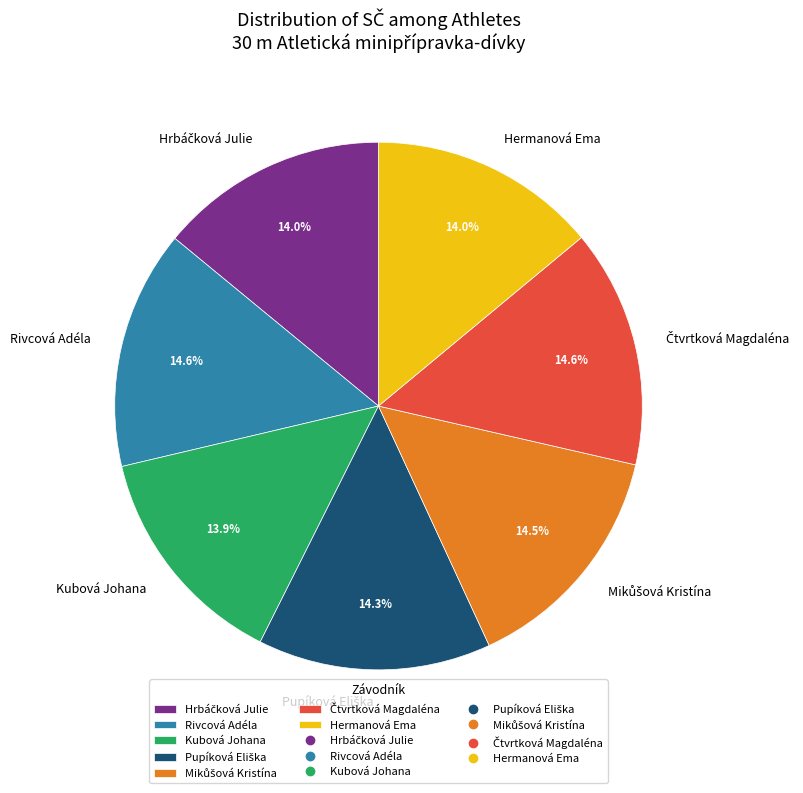

Is there a majority slice in this chart?

No